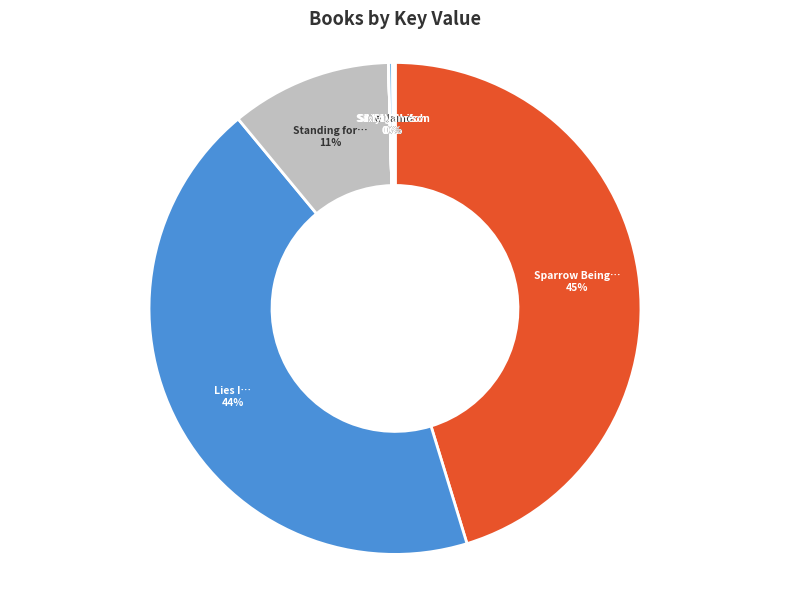

To the nearest percent, what is the difference between the largest and smallest slice percentages?

45%